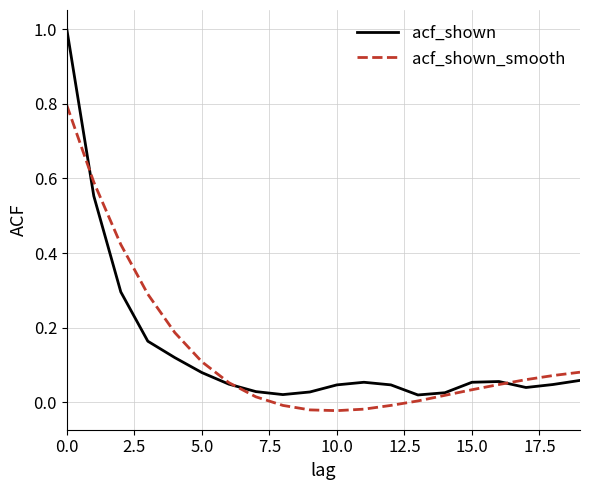

What is the maximum value for acf_shown?

1.0